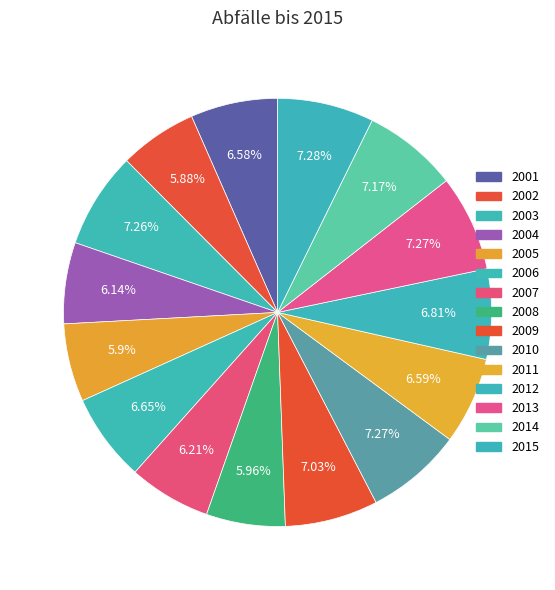

What is the total percentage of 2009 and 2007?

13.2%